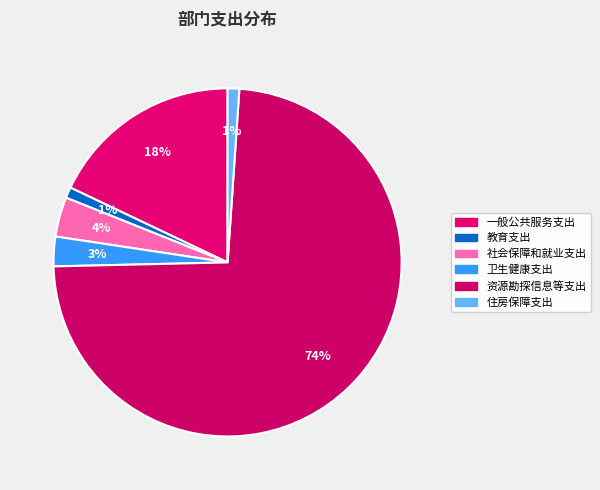

What percentage is the 社会保障和就业支出 slice, to the nearest percent?

4%